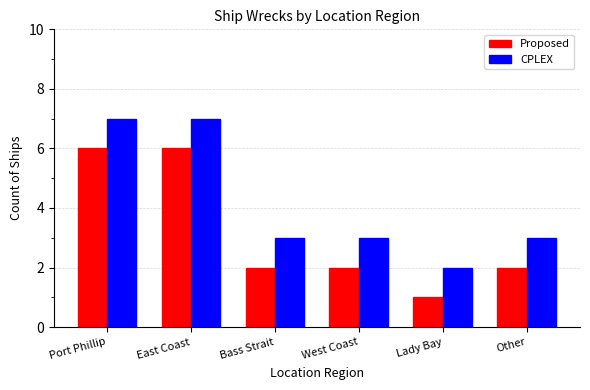

List the series in order of their peak value, highest first.

CPLEX, Proposed